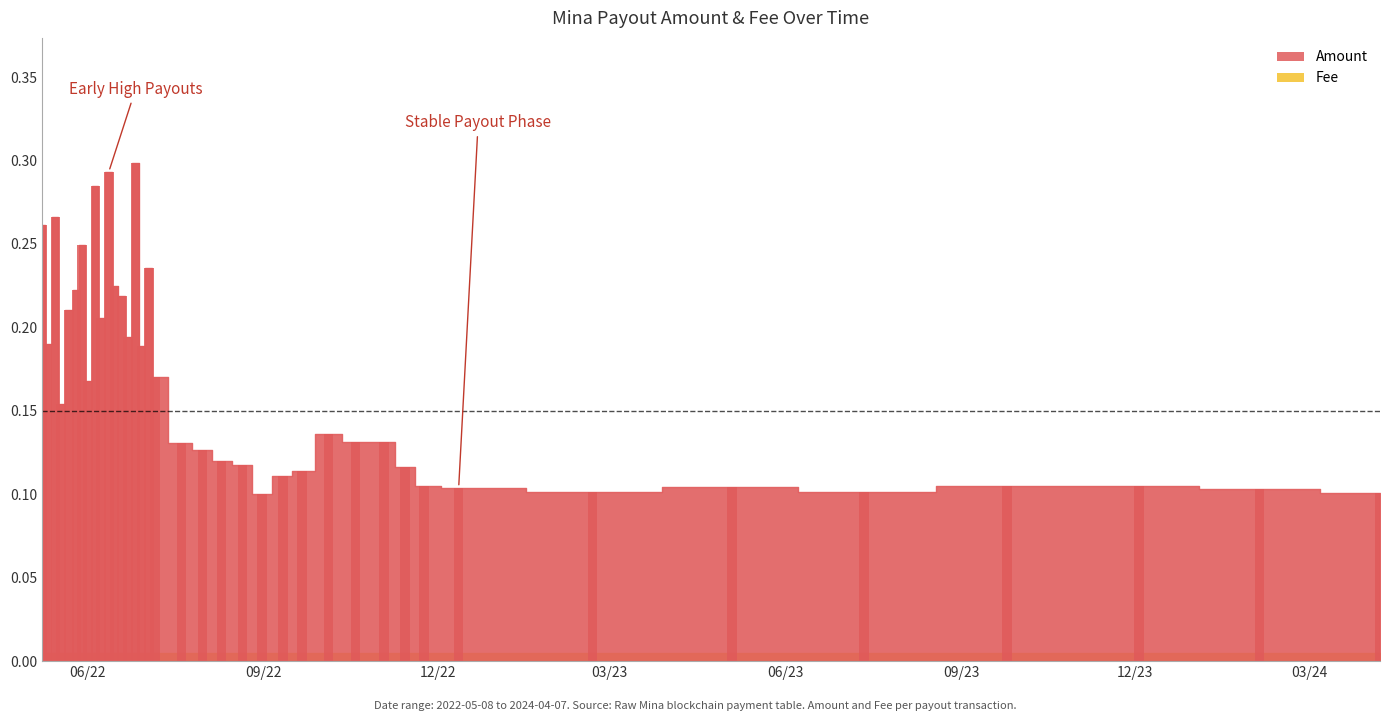

At which label is the value closest to 0?

09/22